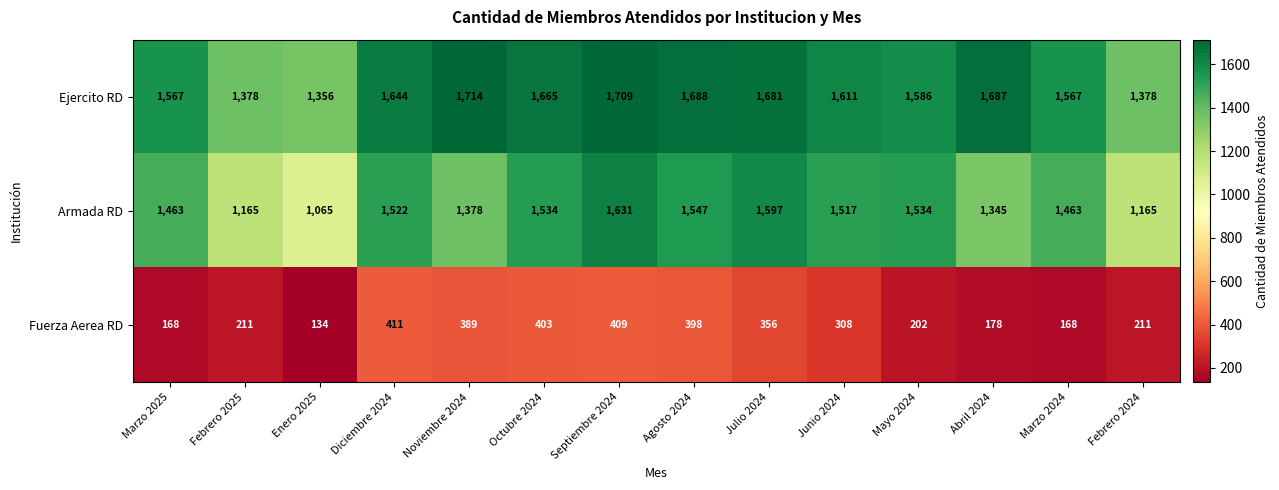

Is it true that Armada RD equals 1547 at Febrero 2025?

False